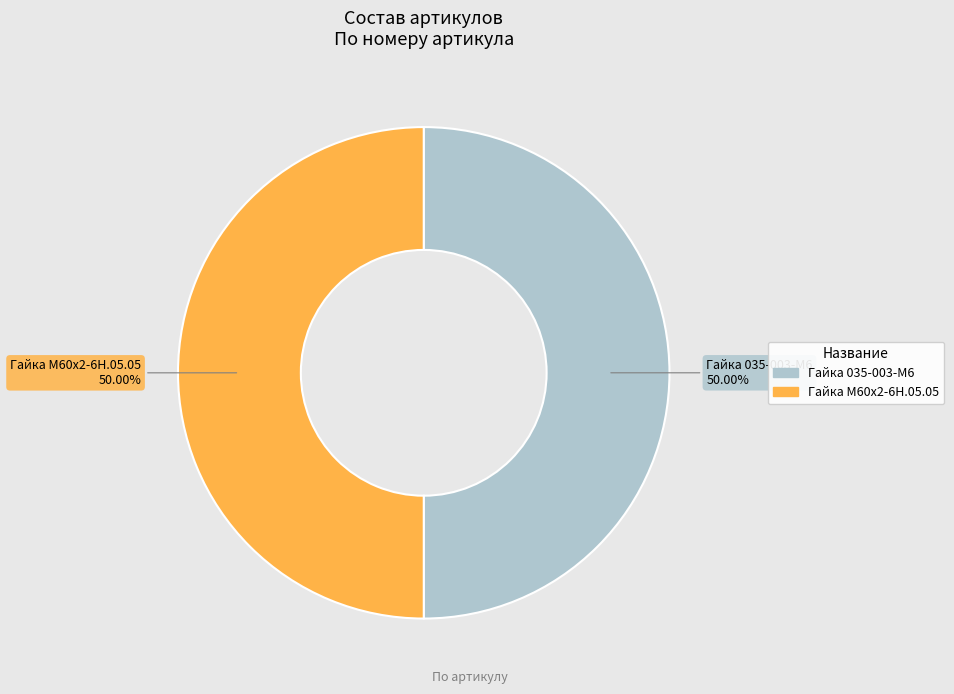

Count the number of slices in the pie.

2